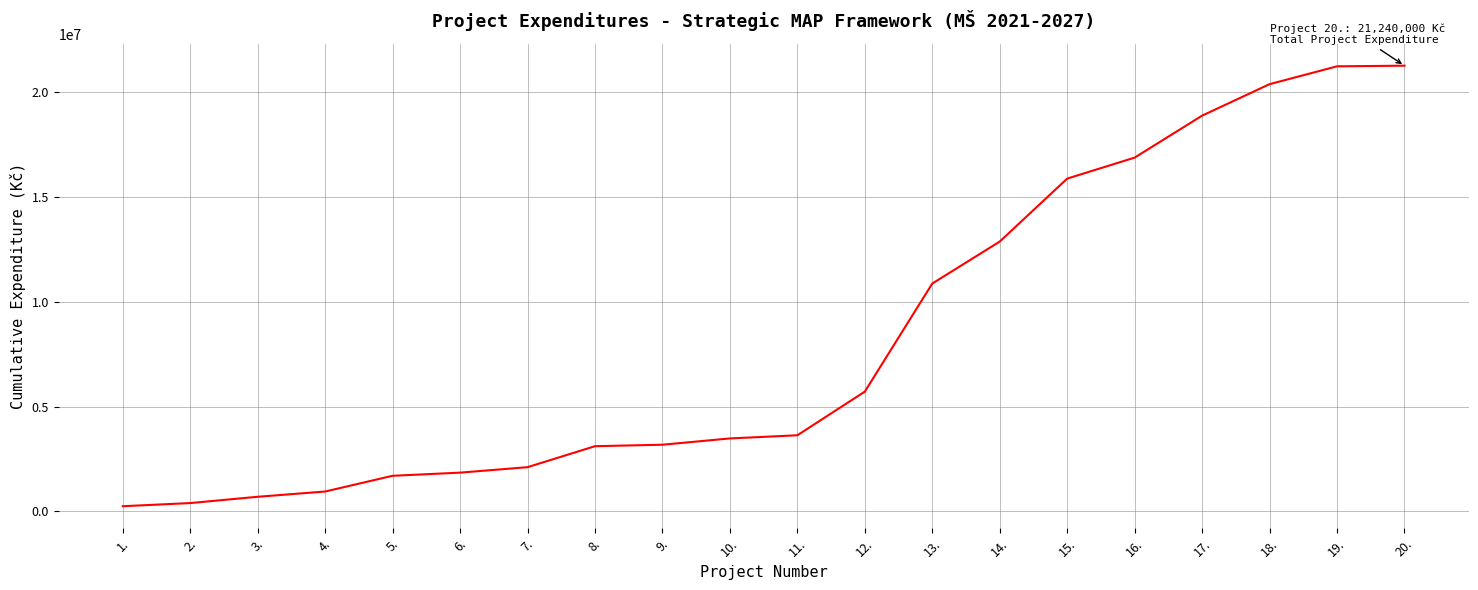

What is the difference between the values at 15. and 6.?

14010000